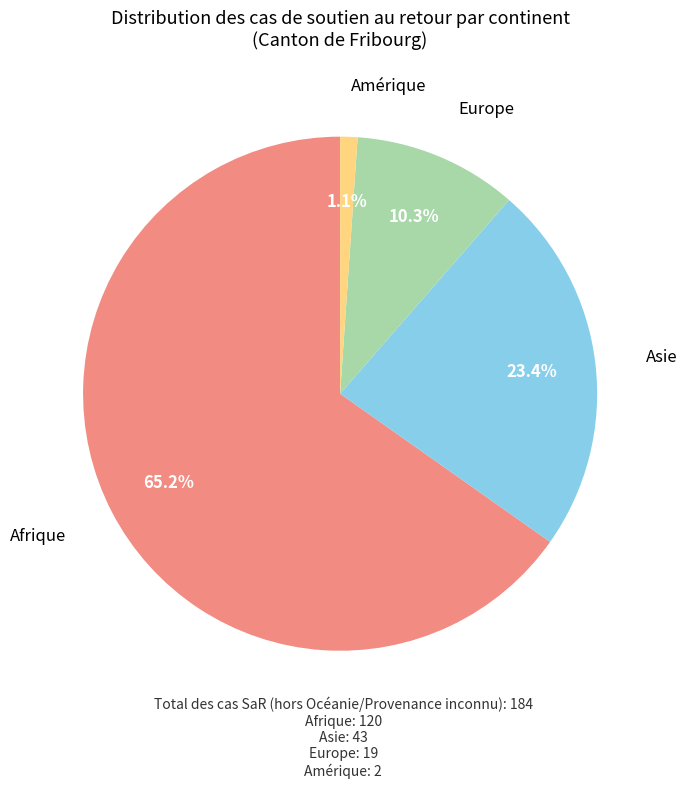

How many slices are in this pie chart?

4